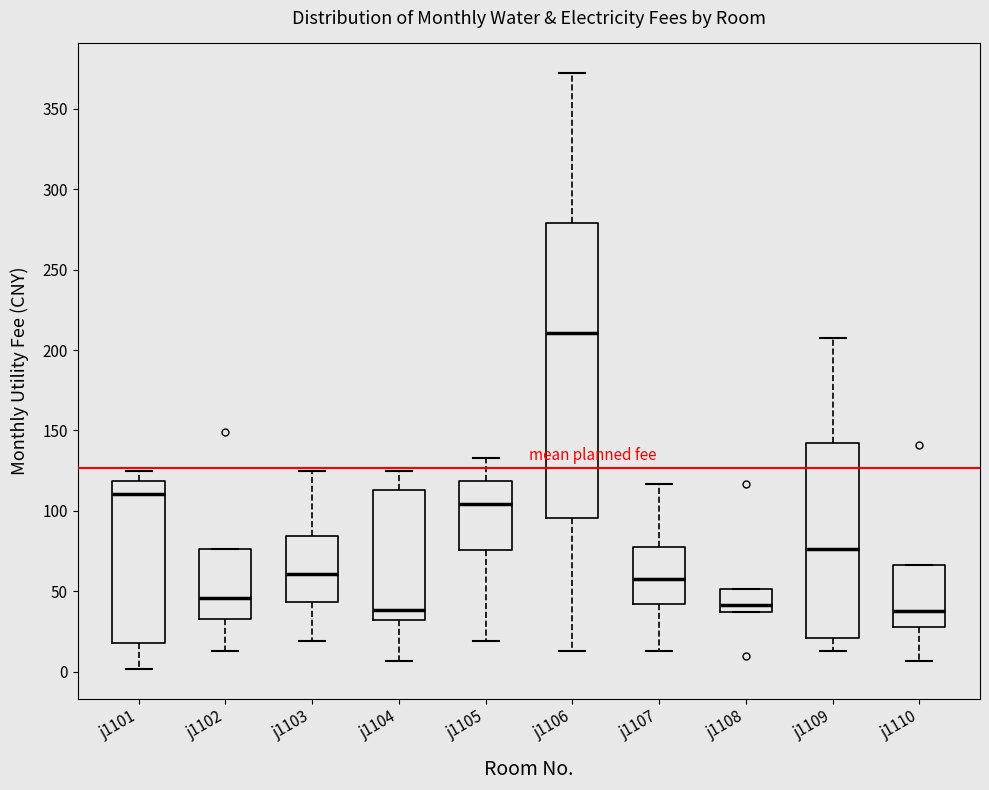

Reading left to right, read every box against the y-axis: the position of its median line, the range the box covers, and the ends of its whiskers. The values are not printed on the chart, so give them approximately, as read against the axis.

j1101: median 110, box 20 to 120, whiskers 0 to 125
j1102: median 45, box 35 to 75, whiskers 15 to 75
j1103: median 60, box 45 to 85, whiskers 20 to 125
j1104: median 40, box 30 to 115, whiskers 5 to 125
j1105: median 105, box 75 to 120, whiskers 20 to 135
j1106: median 210, box 95 to 280, whiskers 15 to 370
j1107: median 60, box 40 to 75, whiskers 15 to 115
j1108: median 40, box 35 to 50, whiskers 35 to 50
j1109: median 75, box 20 to 140, whiskers 15 to 210
j1110: median 40, box 30 to 65, whiskers 5 to 65